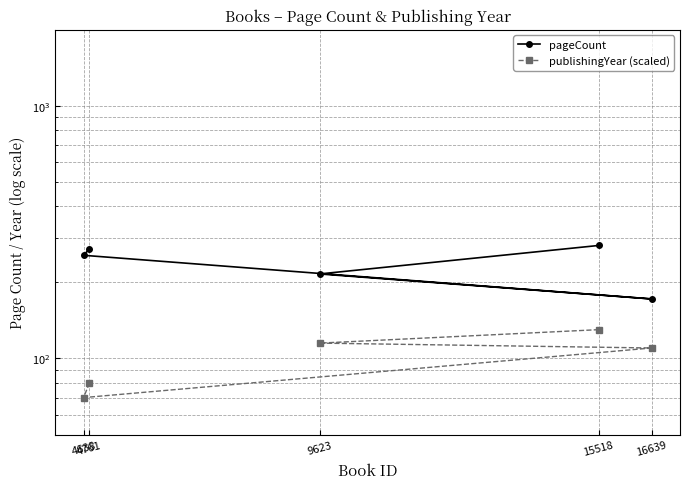

List the labels in order of publishingYear (scaled) value, largest first.

15518, 9623, 16639, 4761, 4638